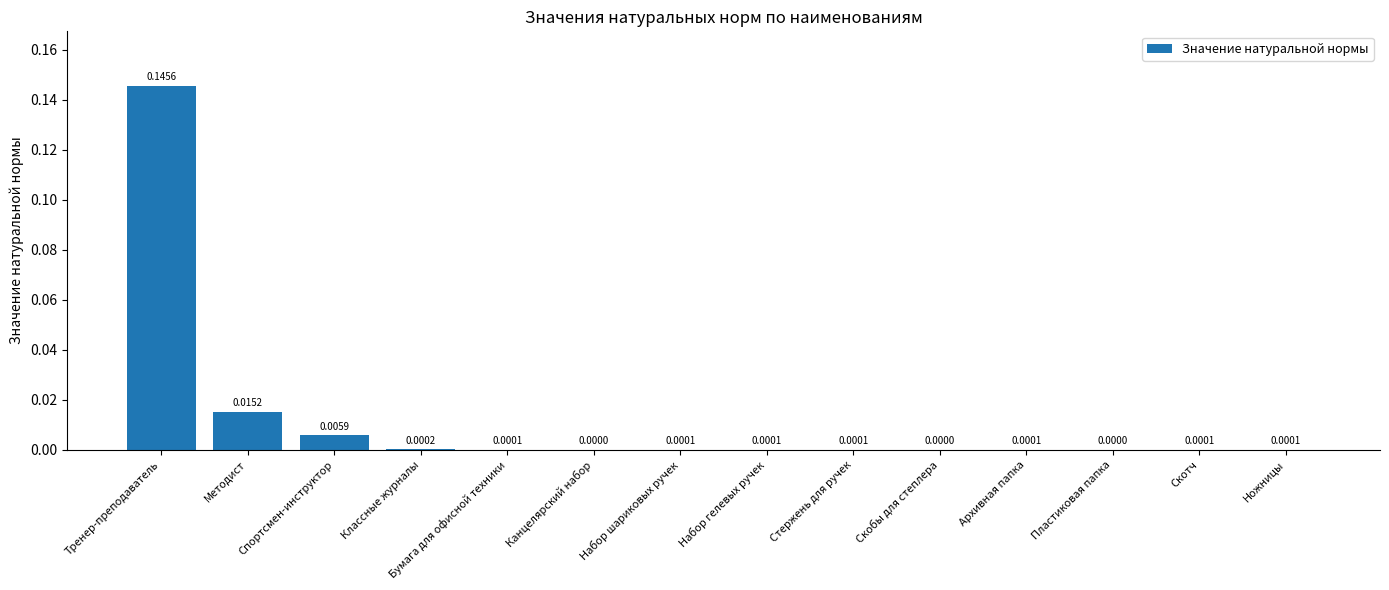

Between Канцелярский набор and Тренер-преподаватель, which is larger?

Тренер-преподаватель